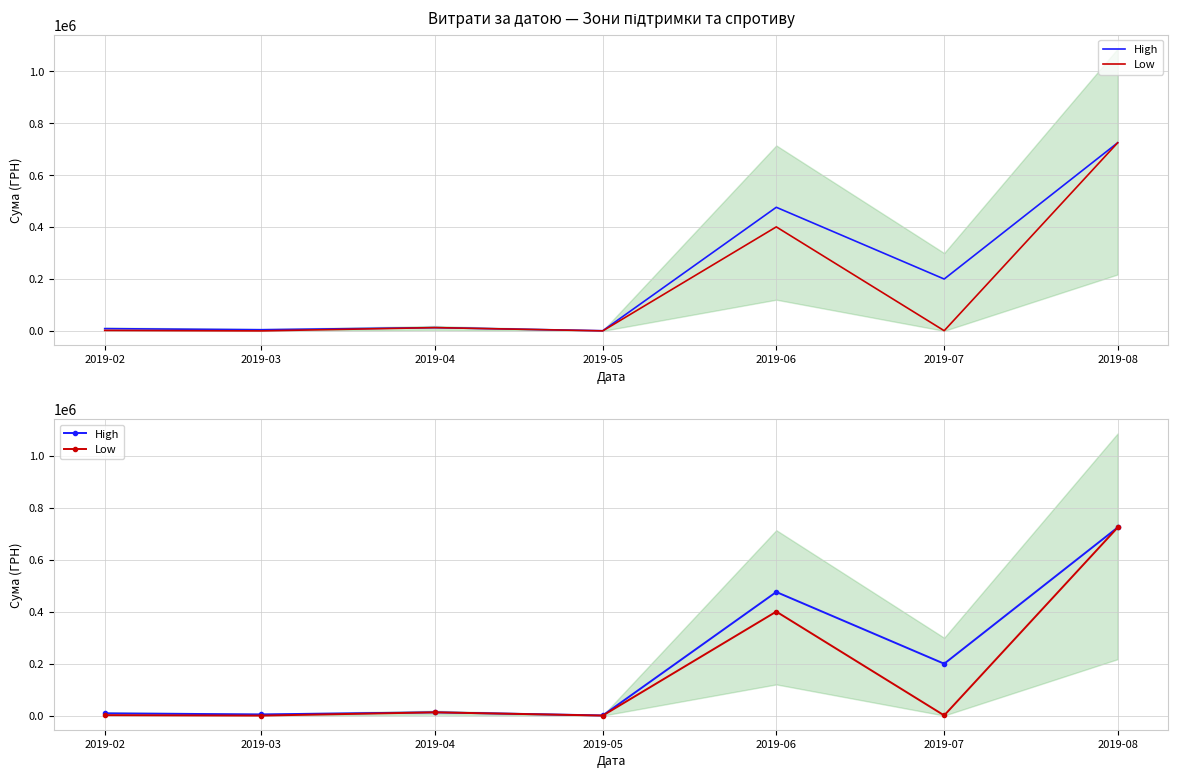

What is the sum of all Low values?

1141390.8